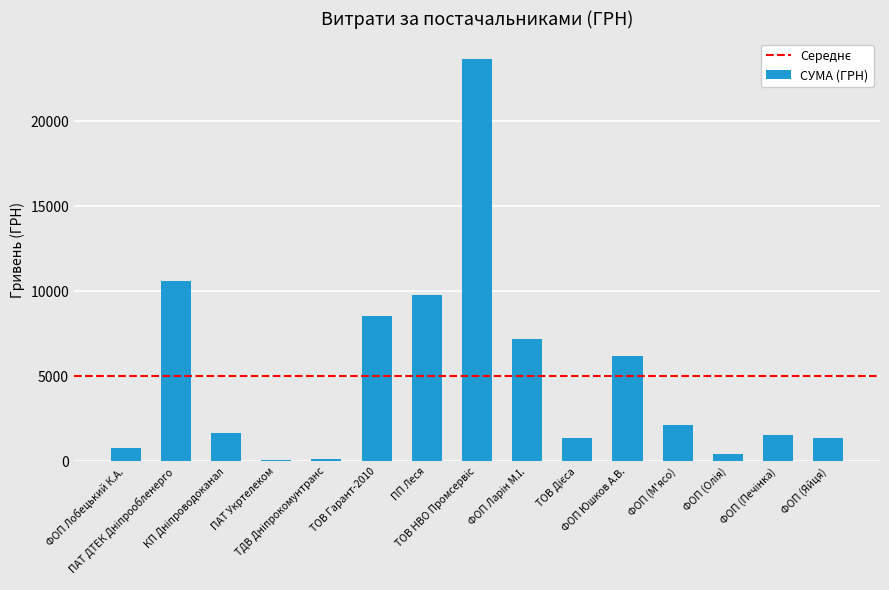

What is the value of the 4th bar from the left?

102.0